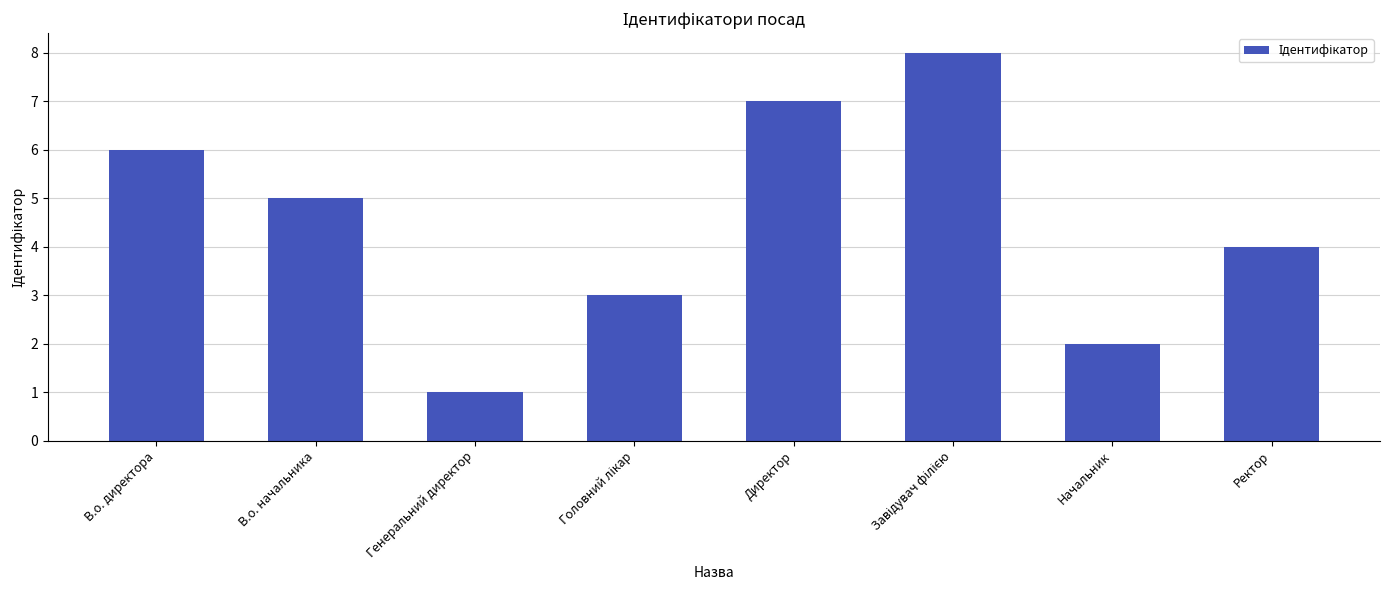

What is the change in value from В.о. начальника to Генеральний директор?

-4